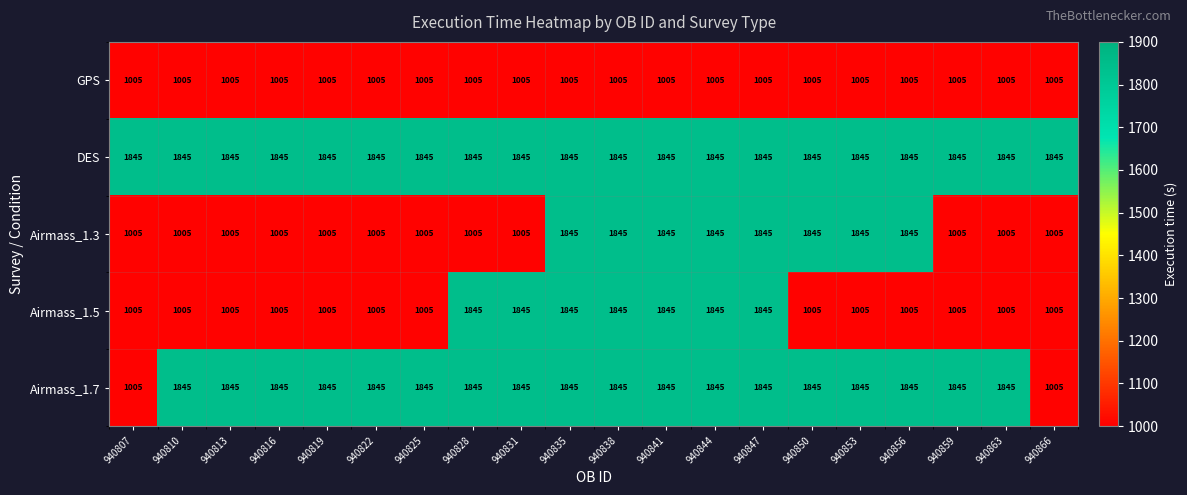

What is the maximum value for Airmass_1.5?

1845